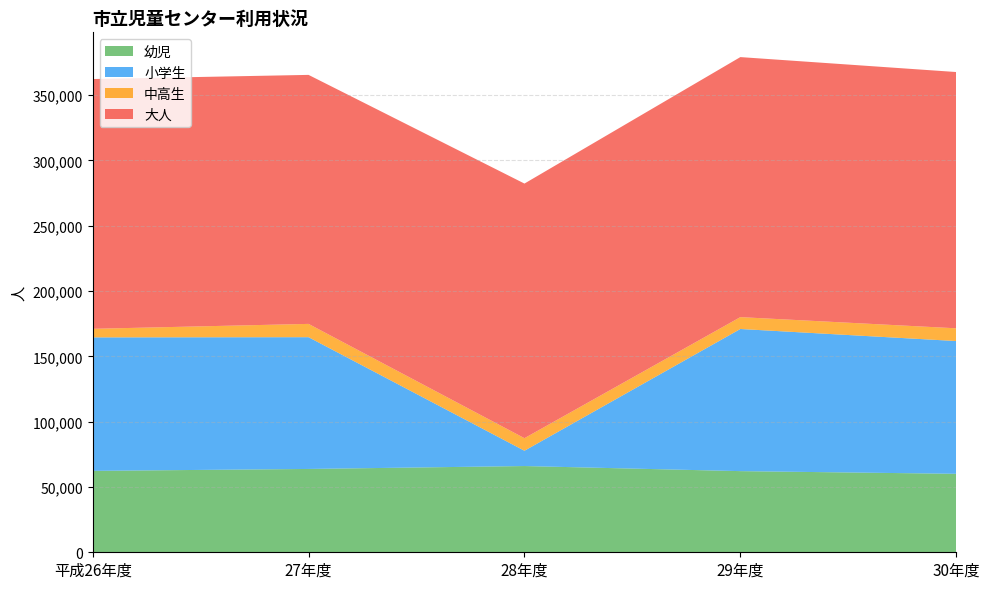

Reading left to right, list all the values displayed in this chart.

幼児: 62308	63781	66010	62114	60070
小学生: 102181	100851	11714	108792	101616
中高生: 6560	10178	9605	9085	9749
大人: 191187	190599	194894	199038	196157